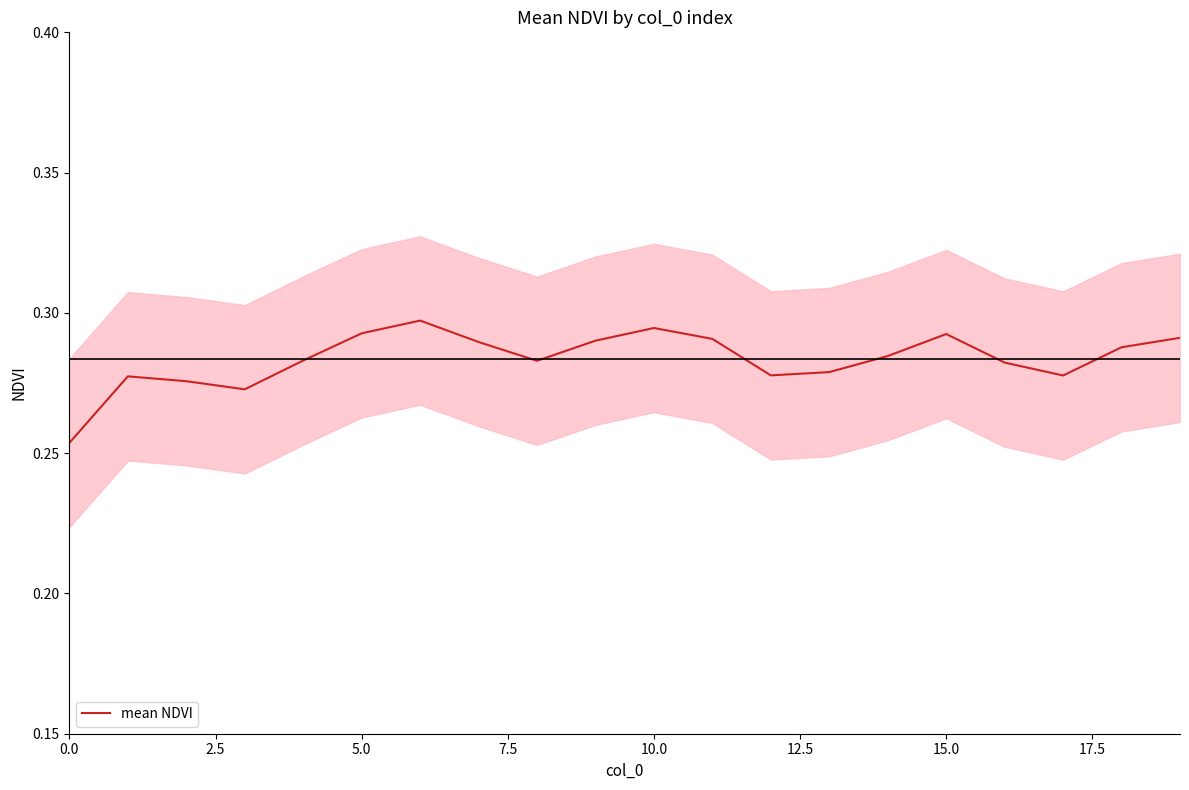

The value at 16 is 0.5. True or false?

False